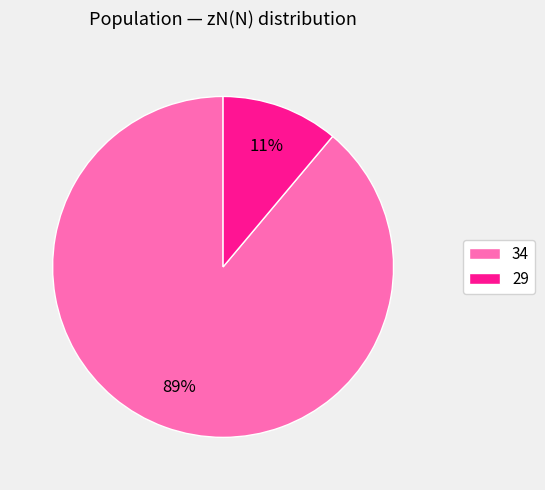

Does 29 represent more than half of the total?

No